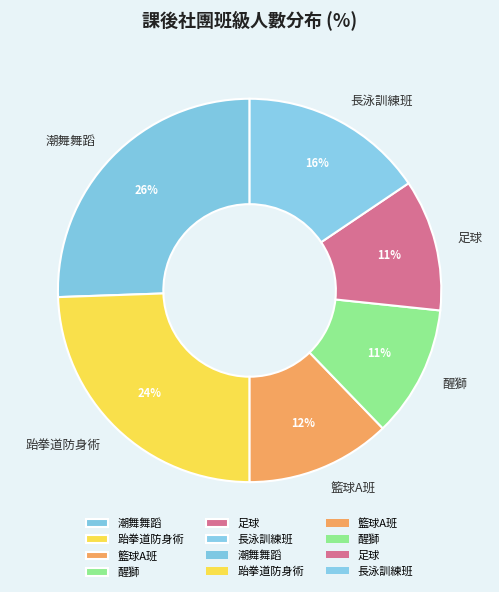

What percentage is the 籃球A班 slice, to the nearest percent?

12%